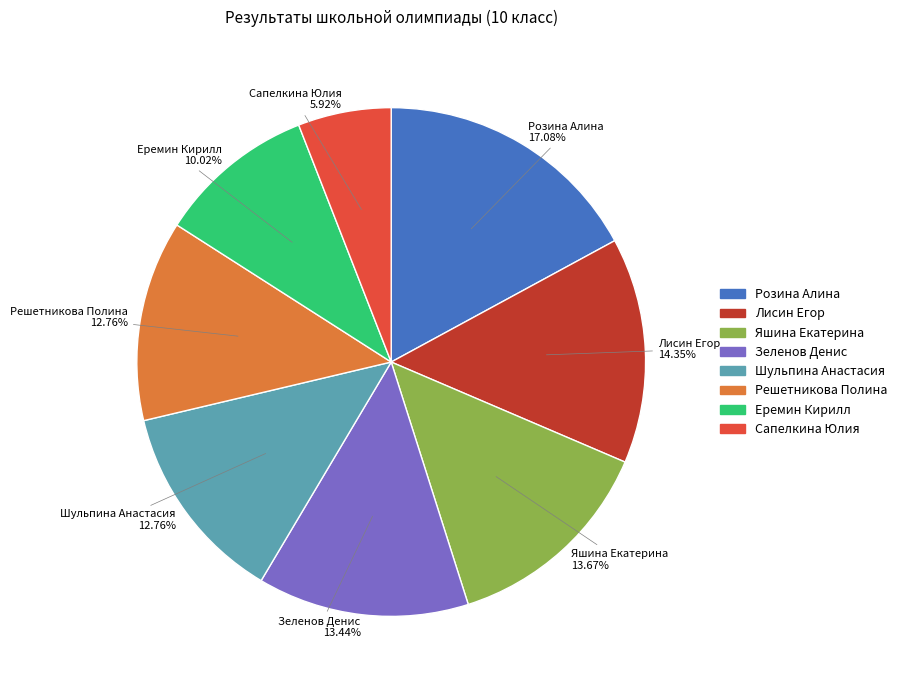

What percentage do Сапелкина Юлия and Яшина Екатерина together represent?

19.6%